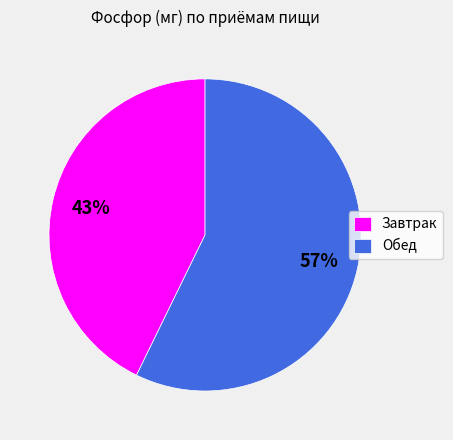

Which has a higher value, Завтрак or Обед?

Обед